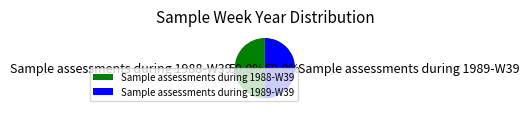

Count the number of slices in the pie.

2